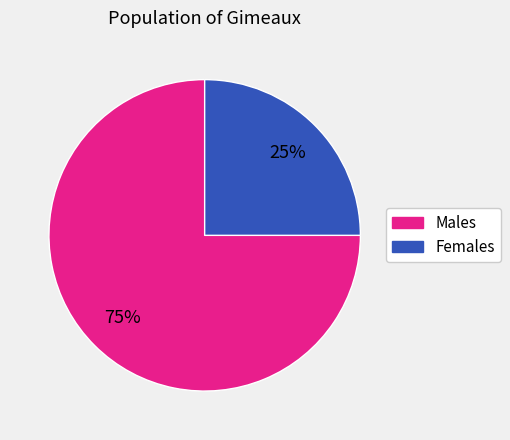

To the nearest percent, what is the average slice percentage?

50%